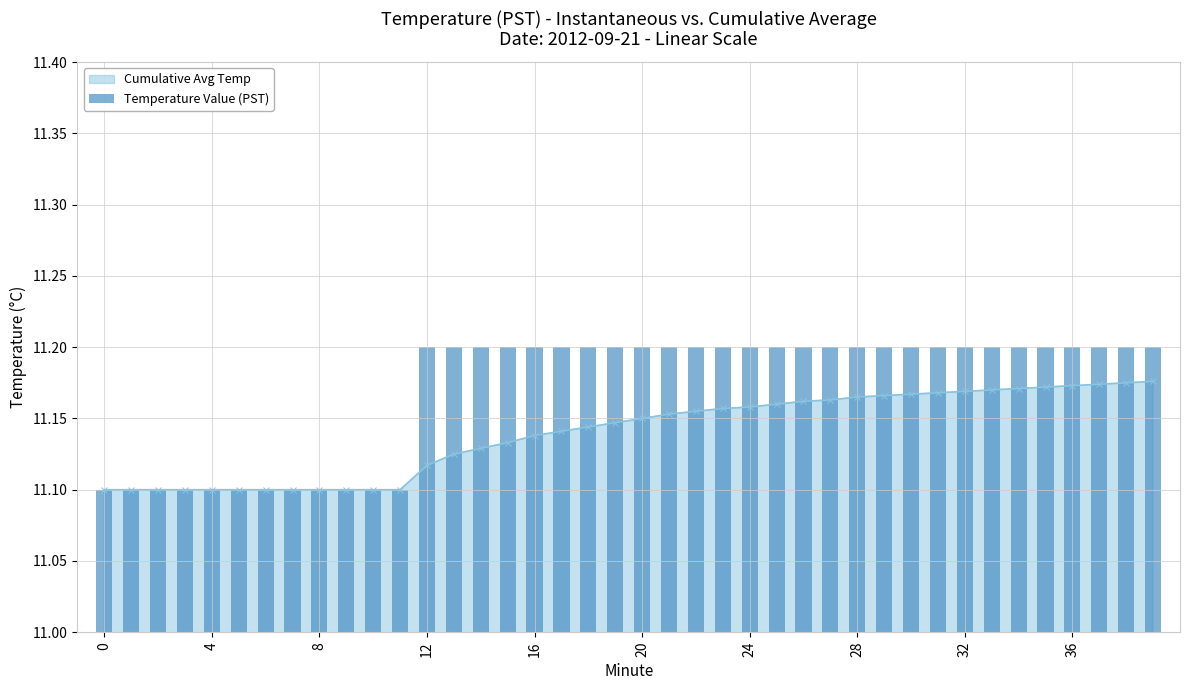

What is the label of the 13th bar from the right?

27